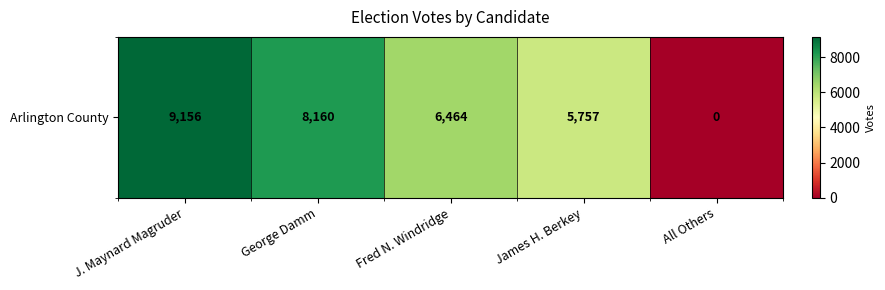

Read the value at James H. Berkey.

5757